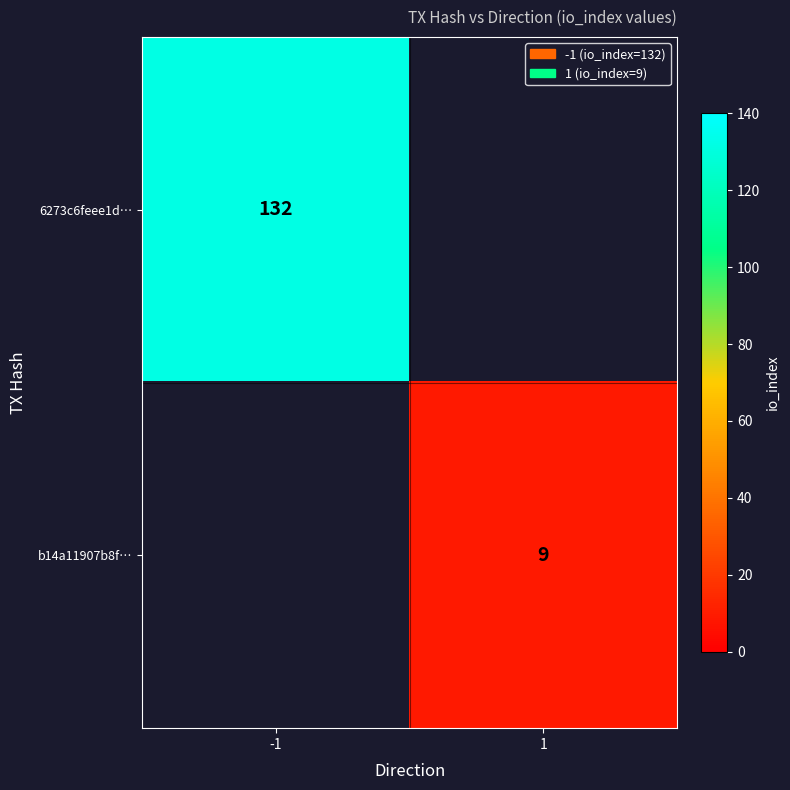

At how many categories does at least one series exceed 87?

1